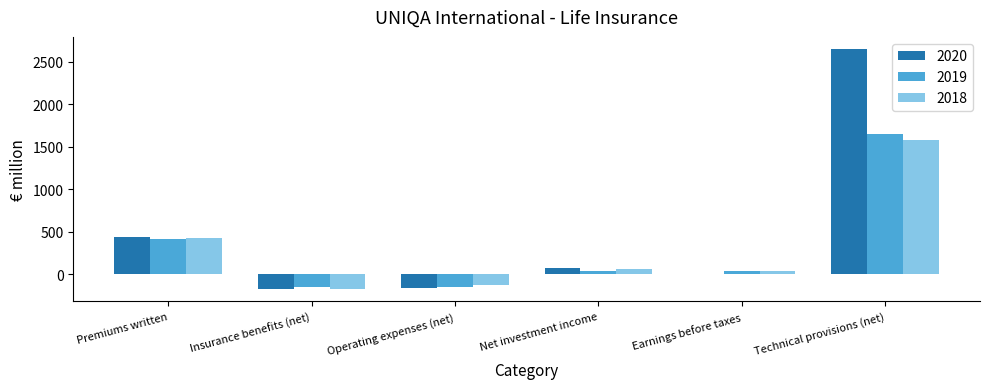

What is the total value across all series at Technical provisions (net)?

5883.7